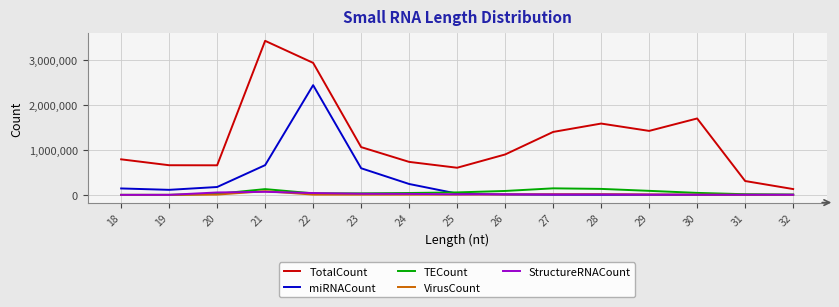

What is the average value of the TotalCount series?

1217410